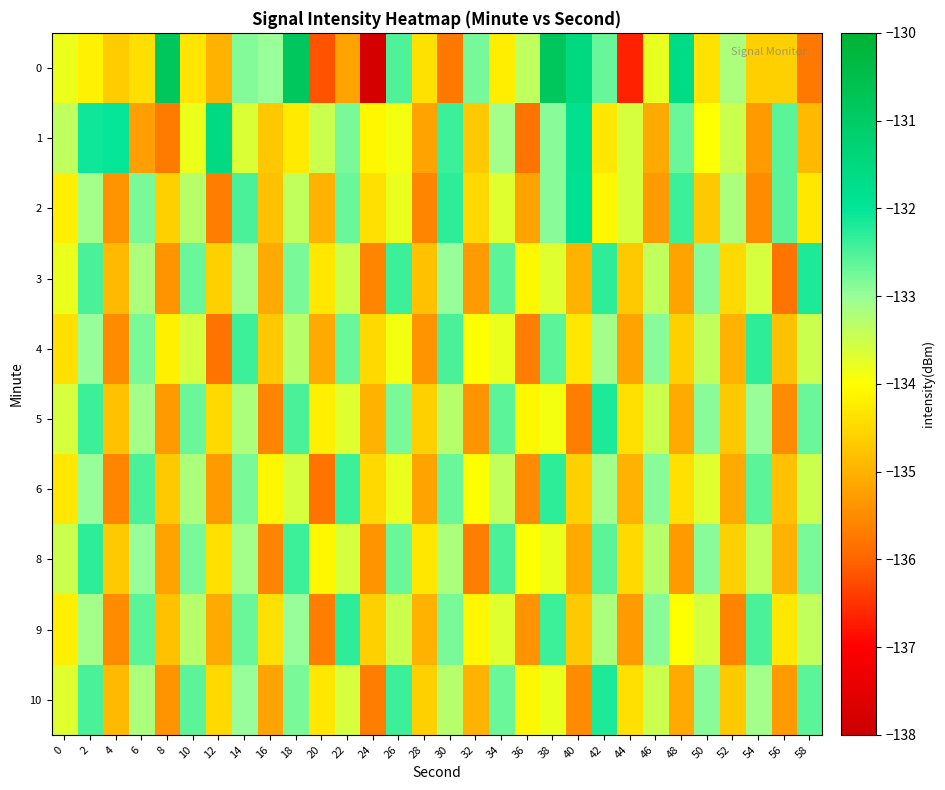

What is the spread (max minus min) of values at 6?

2.8